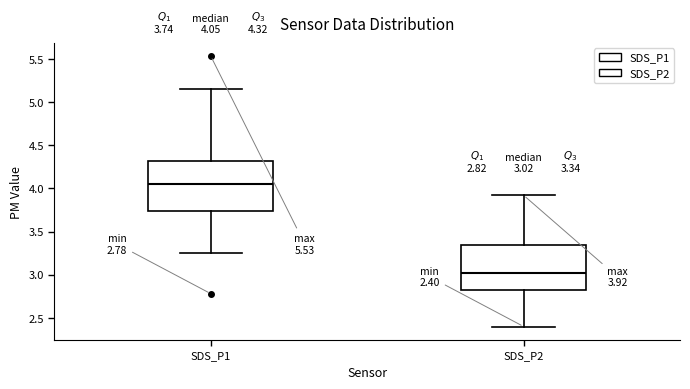

Which box's median line is the lowest?

SDS_P2